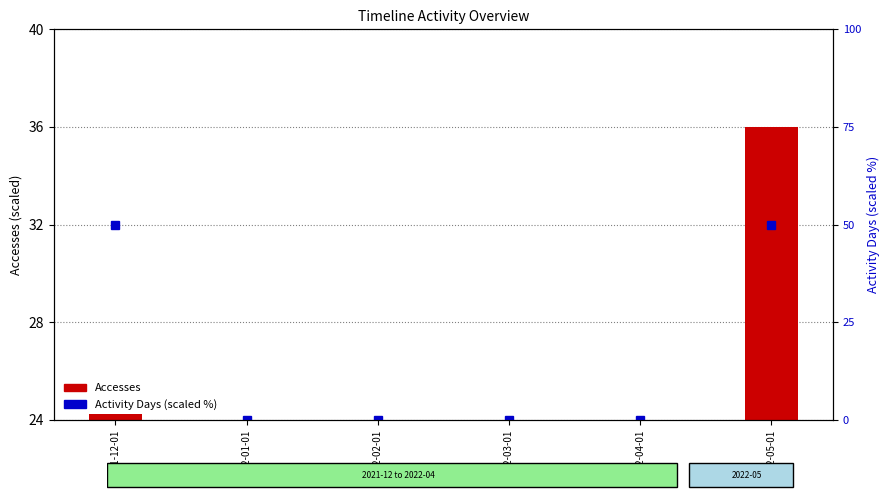

Does the chart contain any negative values?

No